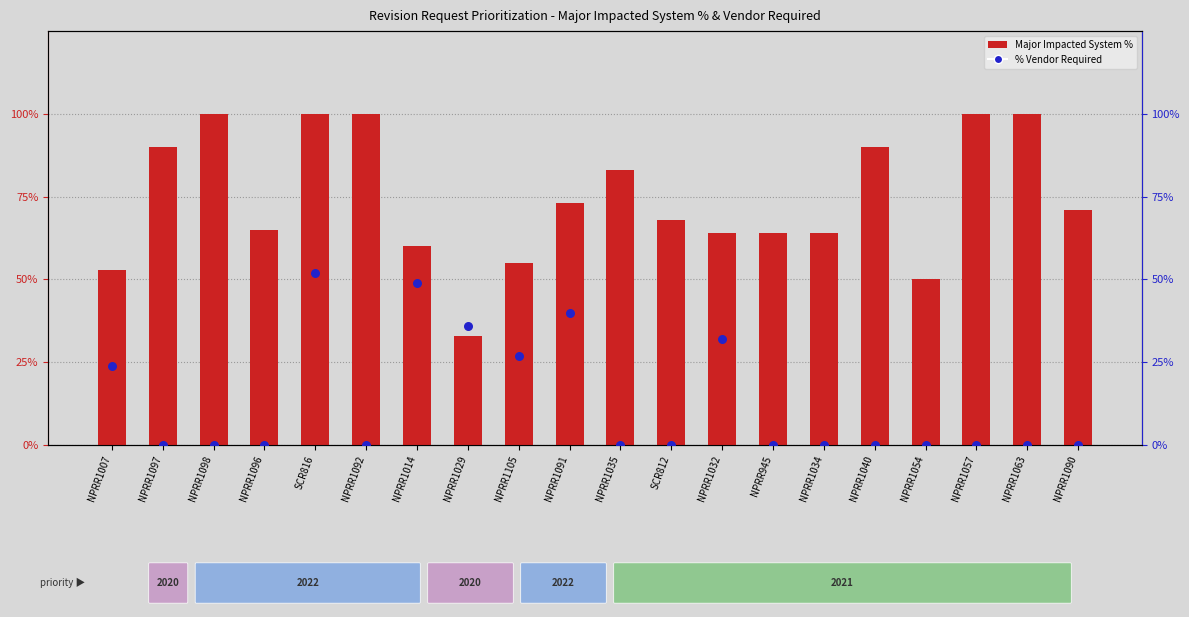

At which category is the sum across all series the highest?

SCR816